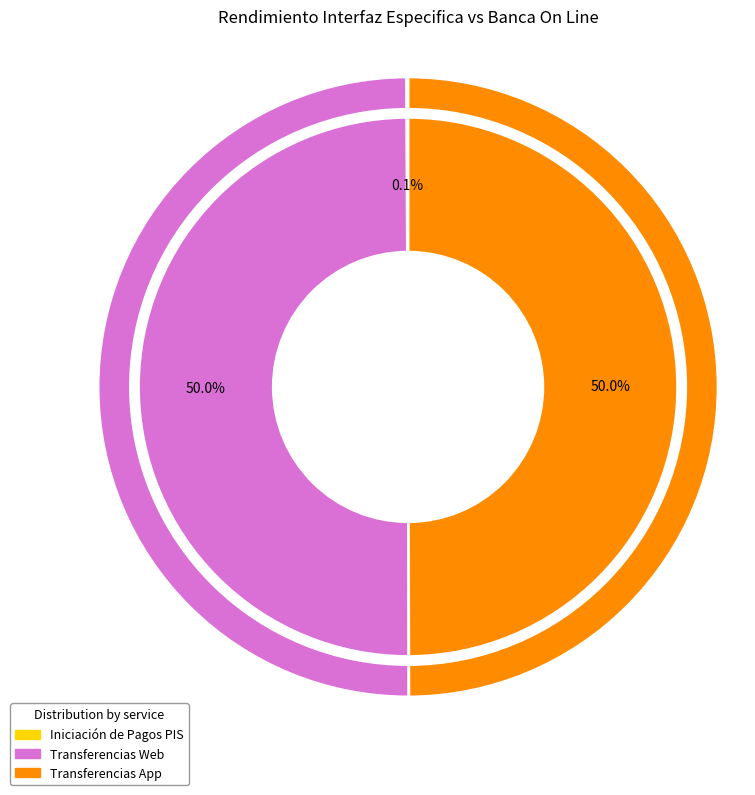

The Iniciación de Pagos PIS slice represents 0% of the pie. True or false?

True